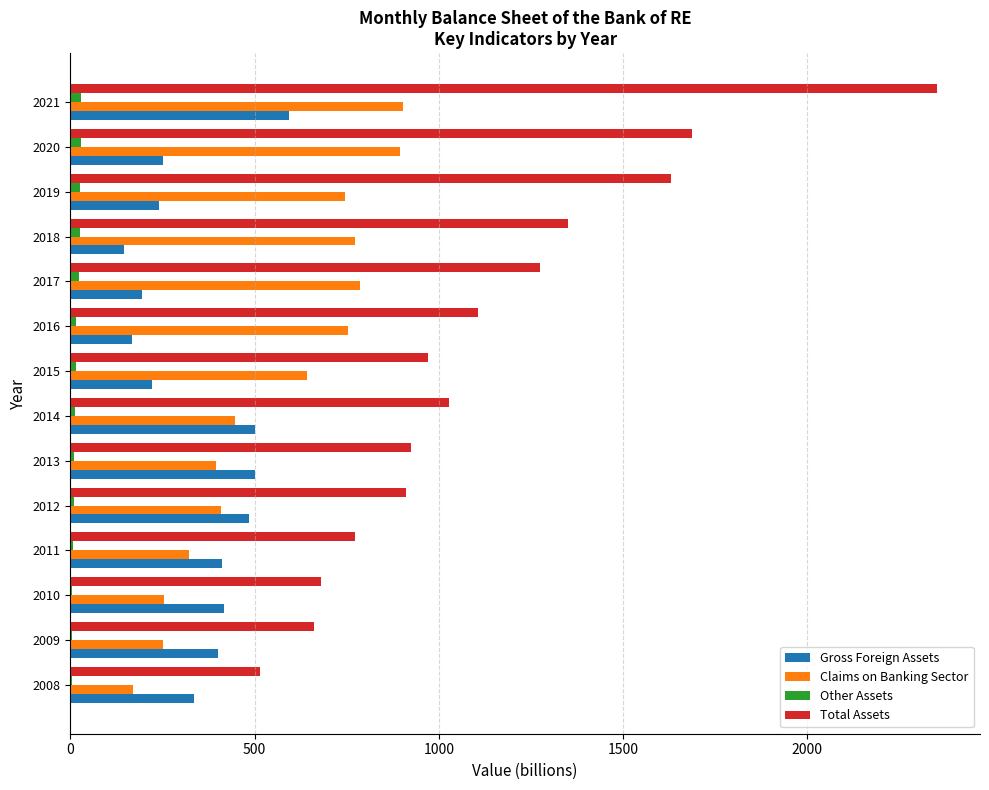

Is the value of Other Assets at 2011 greater than the value of Total Assets at 2014?

No